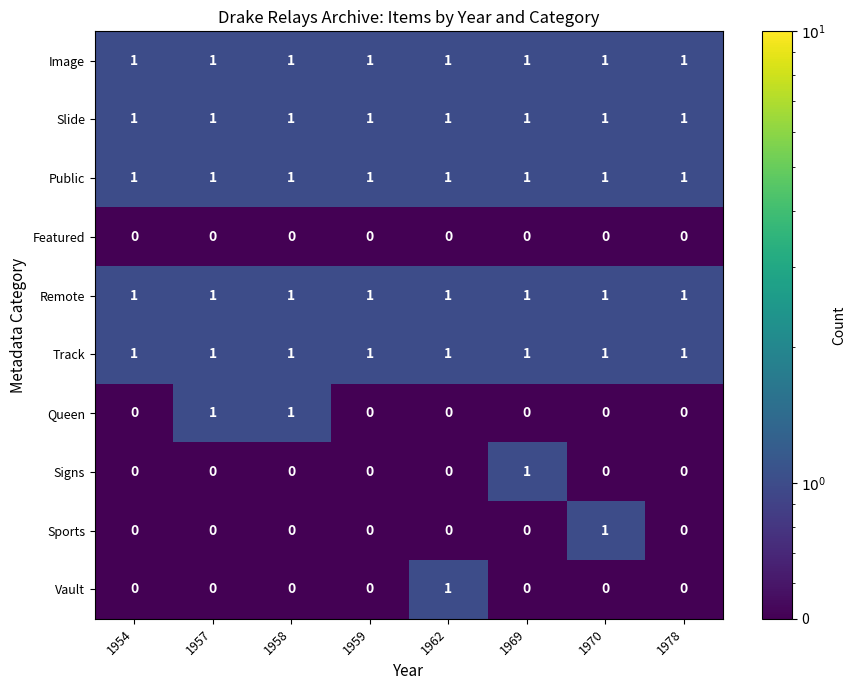

True or false: Track has a value of 0 at 1954.

False